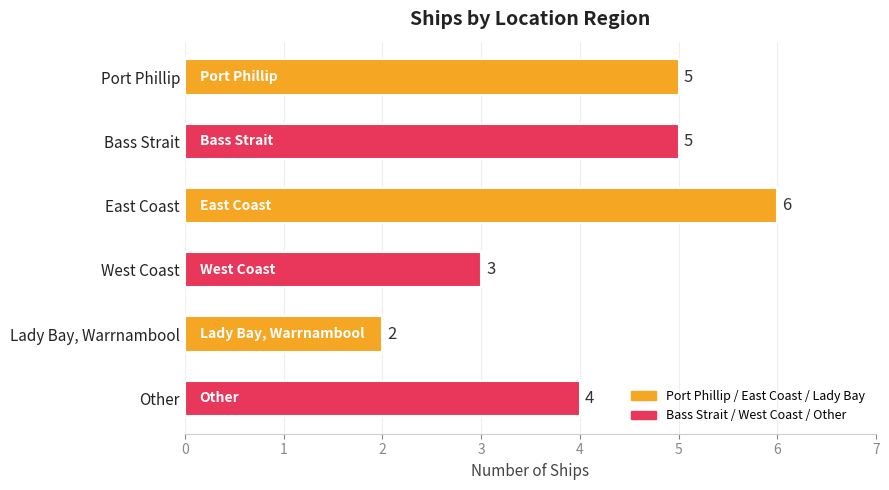

Reading top to bottom, extract all data points from this chart.

5	5	6	3	2	4